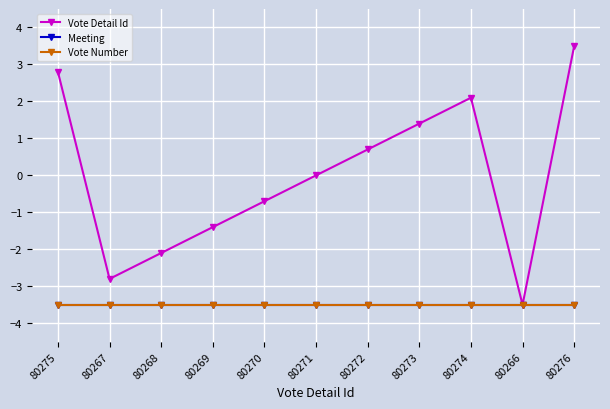

Is it true that Meeting equals -5.8 at 80273?

False